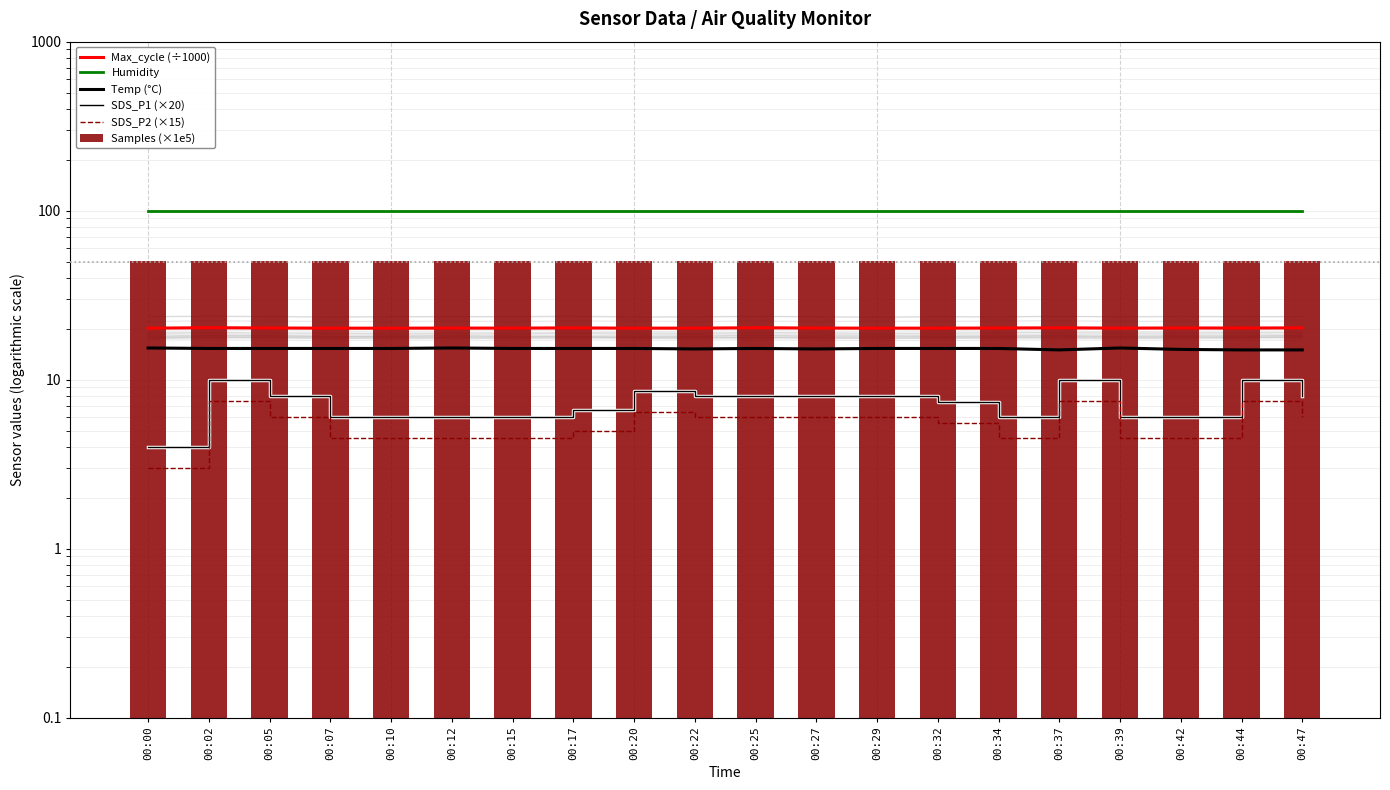

What are all the series names shown in the legend?

Max_cycle (÷1000), Humidity, Temp (°C), SDS_P1 (×20), SDS_P2 (×15), Samples (×1e5)